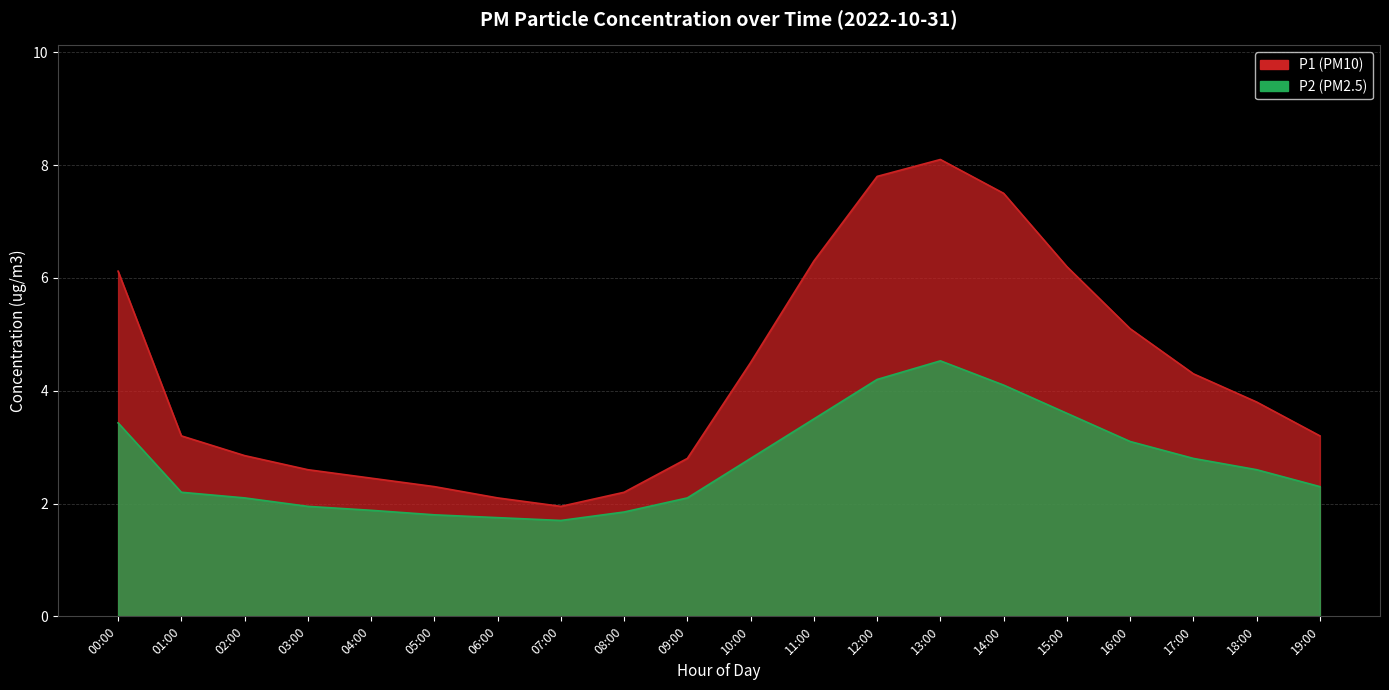

How many data points does each series have?

20